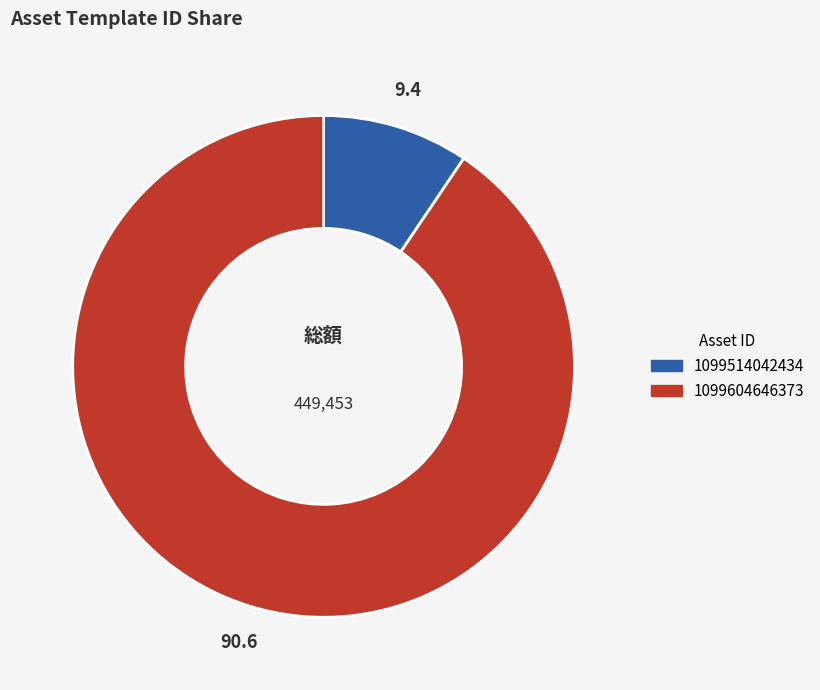

Approximately how many times larger is the value at 1099514042434 compared to 1099604646373?

0.1